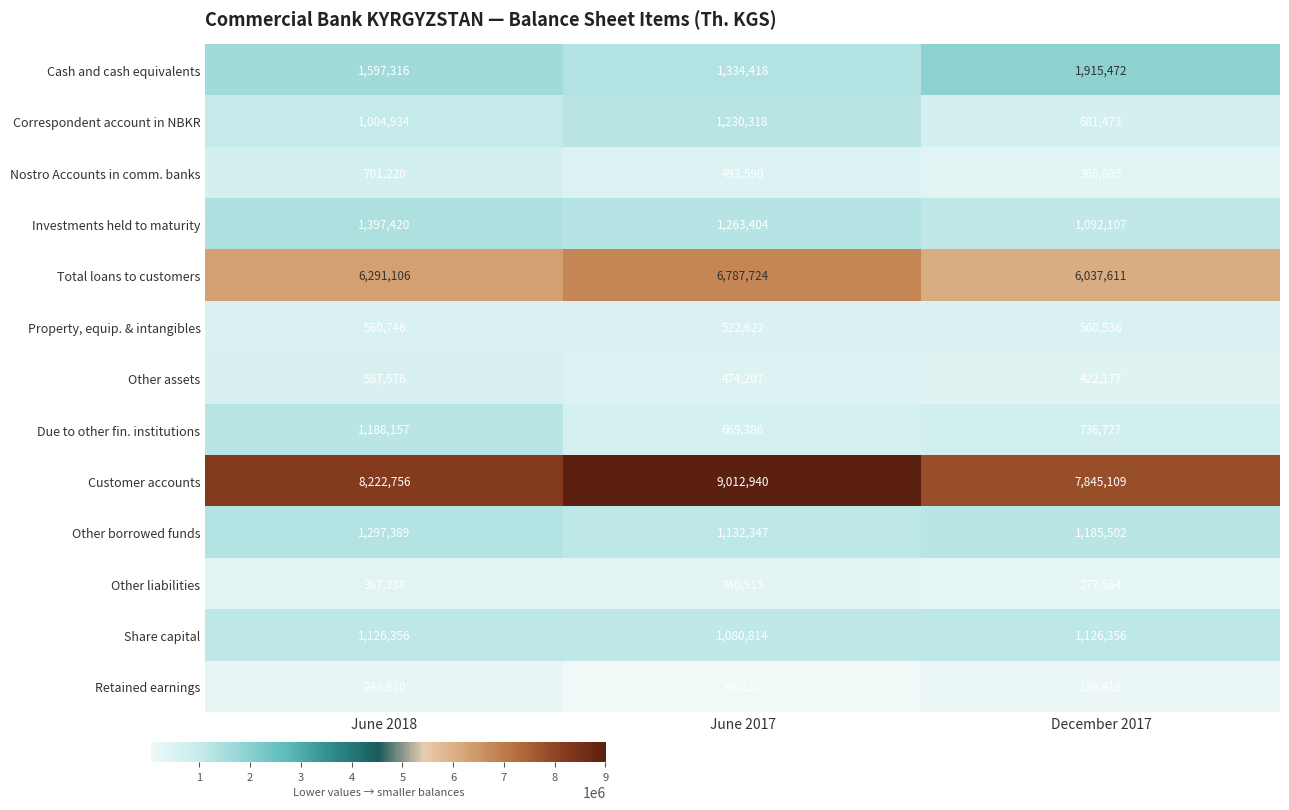

At December 2017, list the series in order from smallest to largest.

Retained earnings, Other liabilities, Nostro Accounts in comm. banks, Other assets, Property, equip. & intangibles, Correspondent account in NBKR, Due to other fin. institutions, Investments held to maturity, Share capital, Other borrowed funds, Cash and cash equivalents, Total loans to customers, Customer accounts